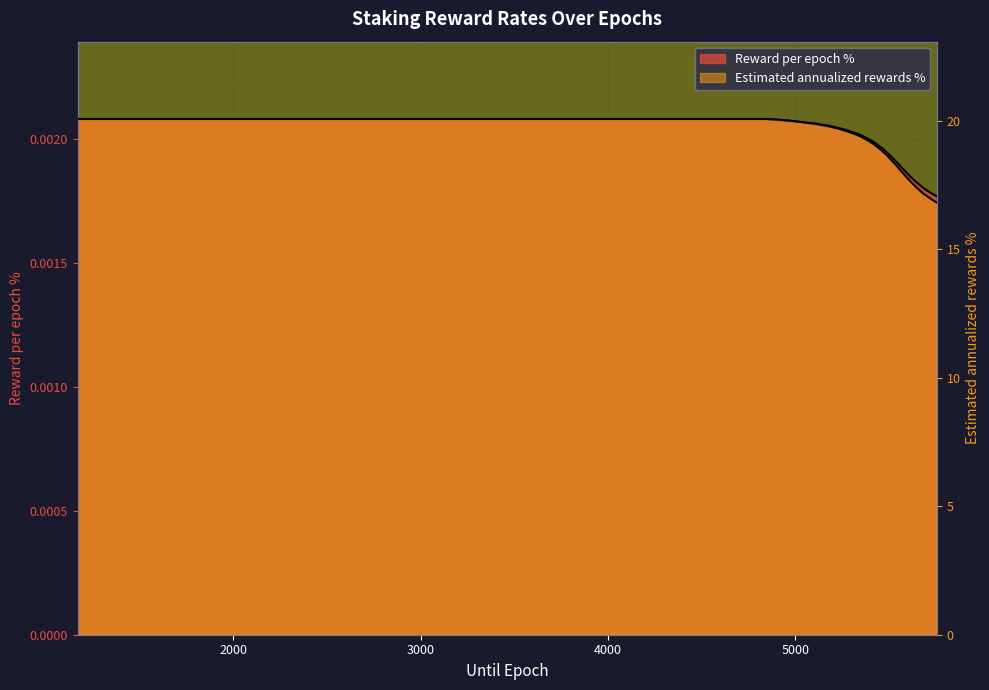

True or false: Estimated annualized rewards % and Reward per epoch % cross at least once.

False